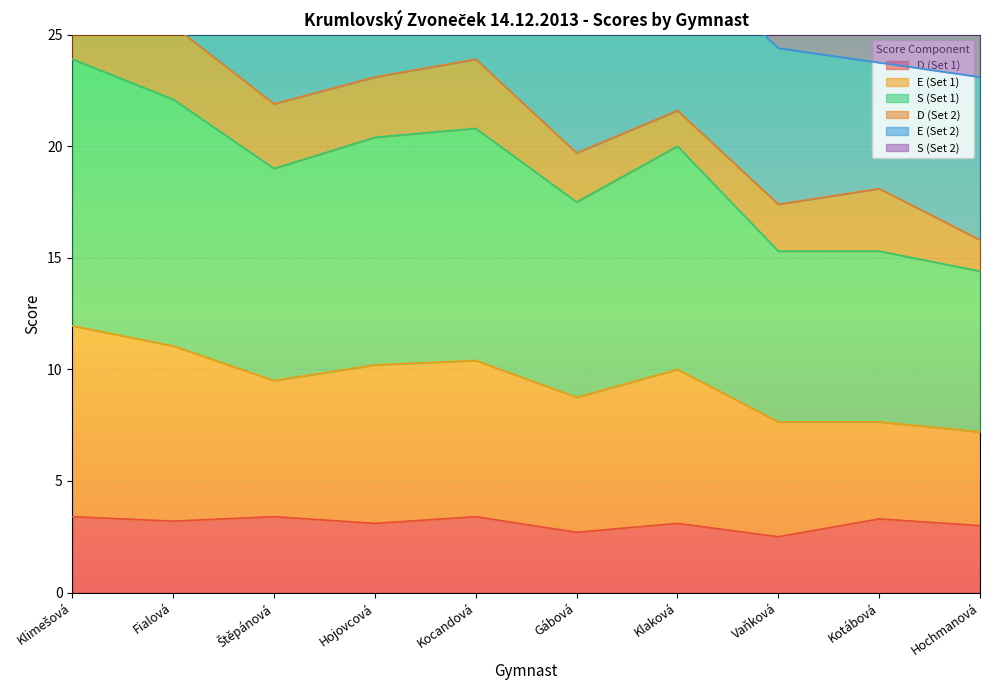

What is the spread (max minus min) of values at Kocandová?

17.4